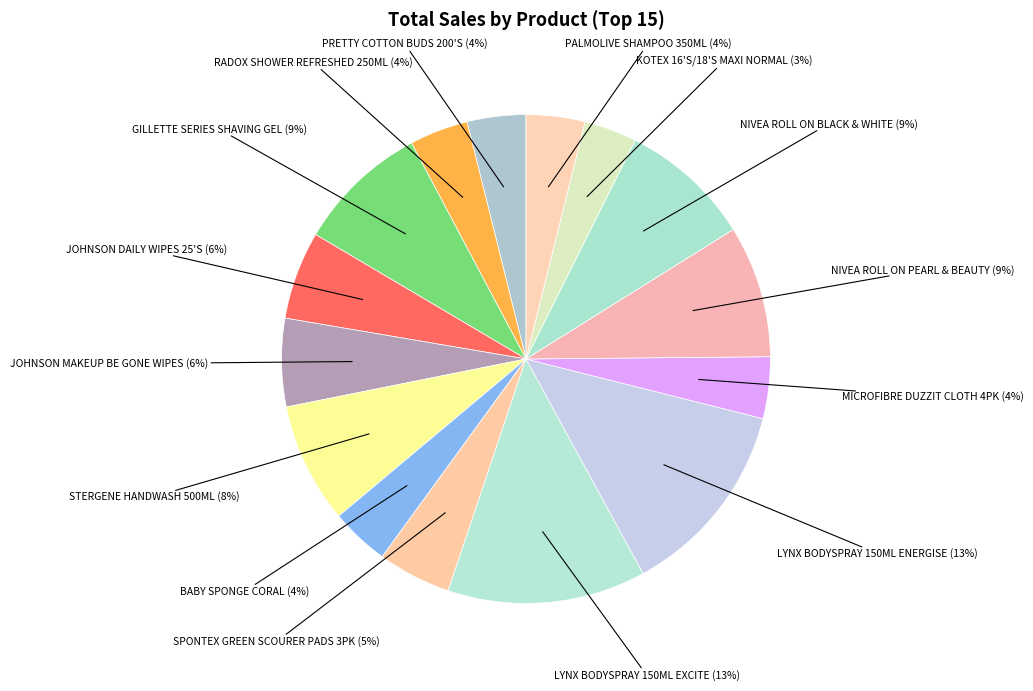

Count the number of slices in the pie.

15